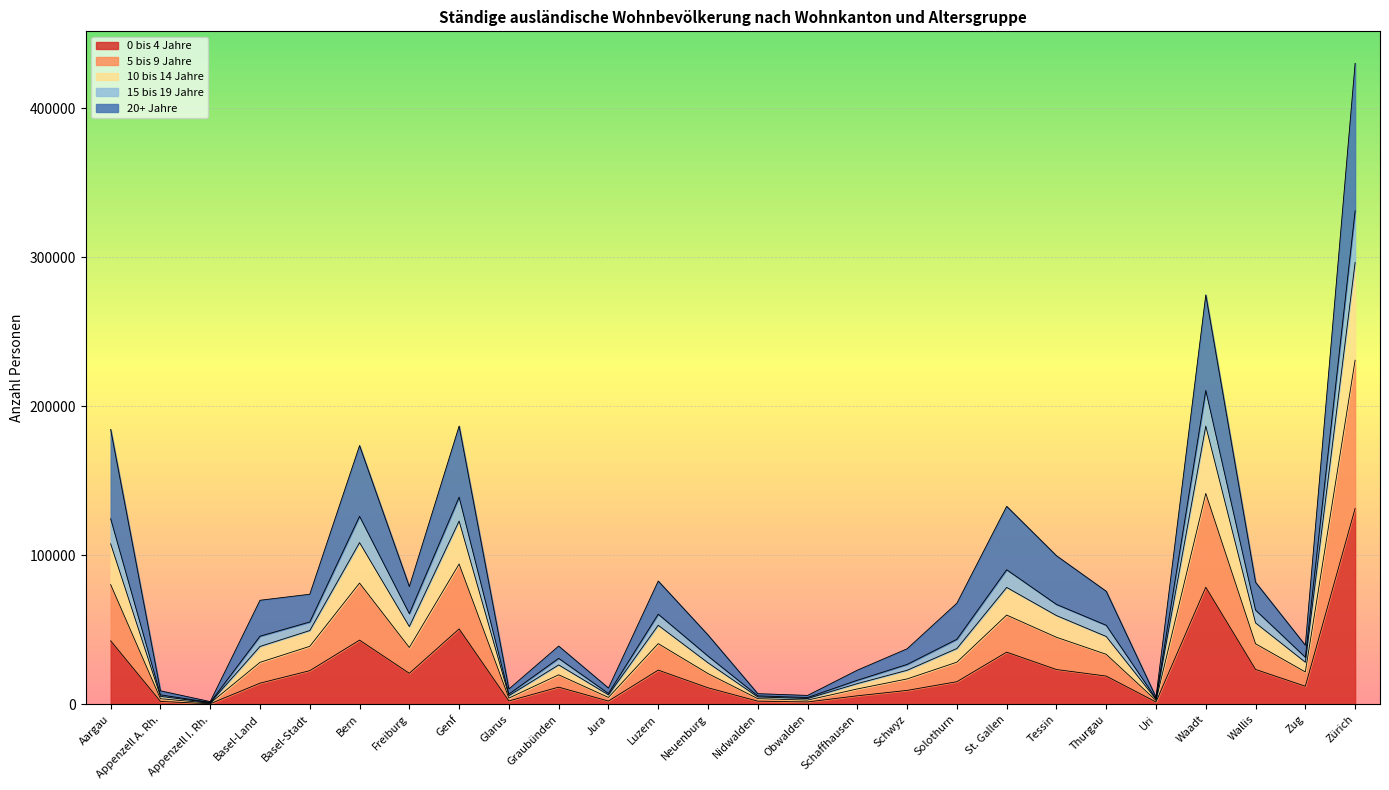

What is the label of the 15th point from the right?

Luzern